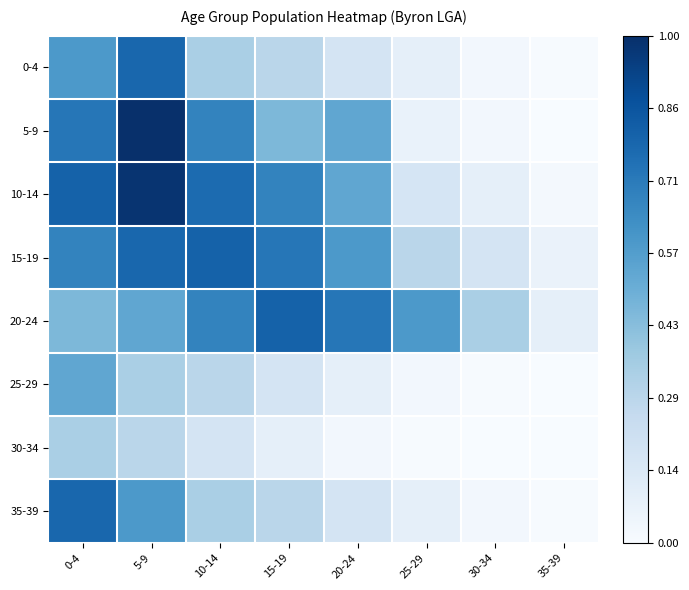

At which category is the sum across all series the highest?

5-9